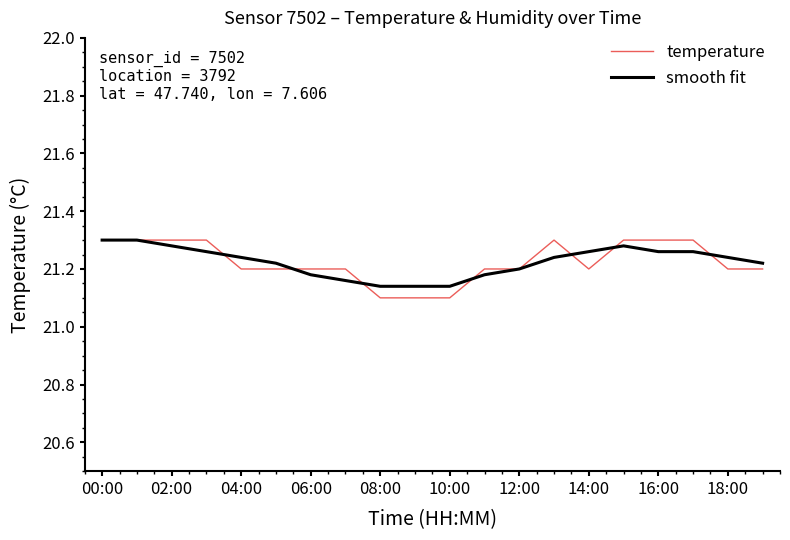

Count the smooth fit values in the range 21 to 22.

20